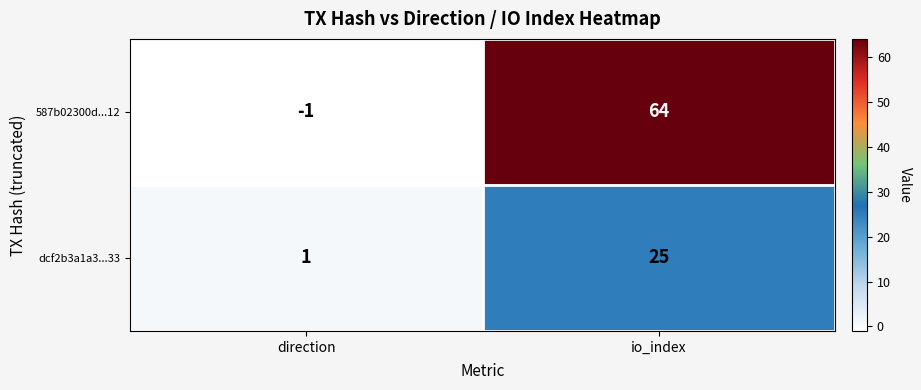

What is the sum of the 587b02300d...12 values at io_index and direction?

63